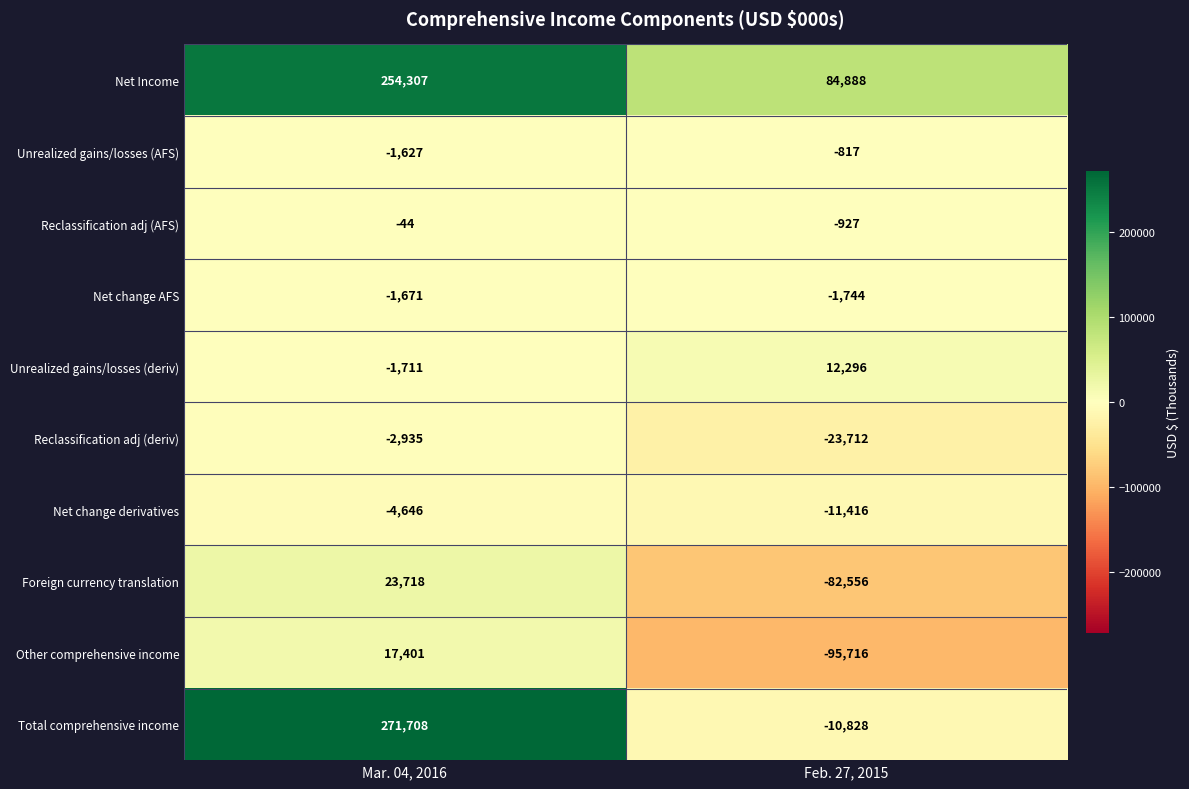

How many categories are shown in the chart?

2